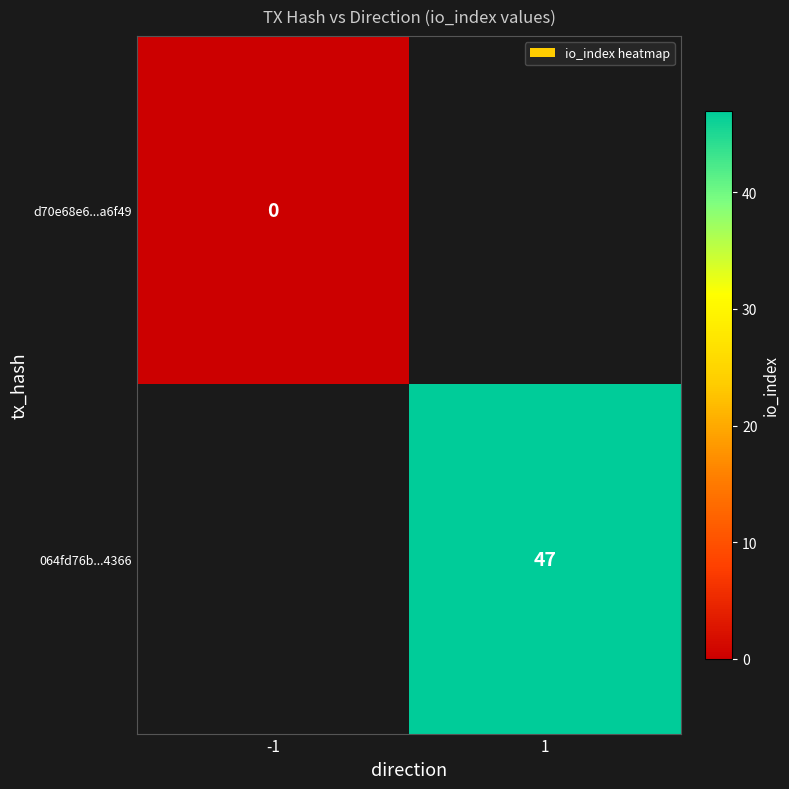

At which label is d70e68e6...a6f49 closest to 0?

-1